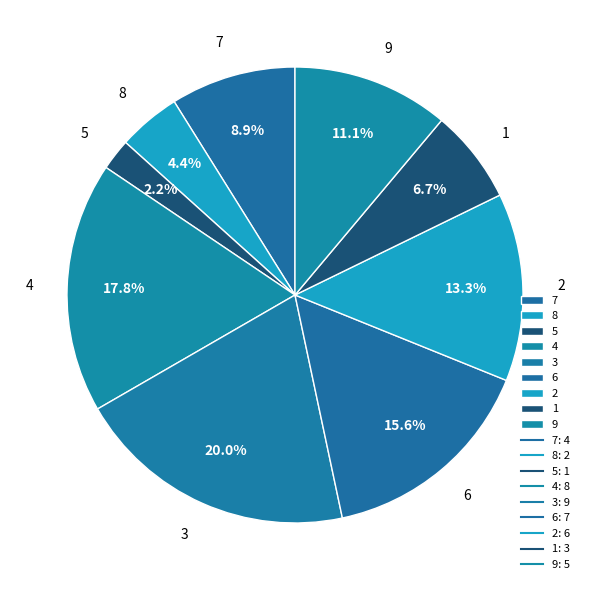

What is the total percentage of 3 and 8?

24.4%